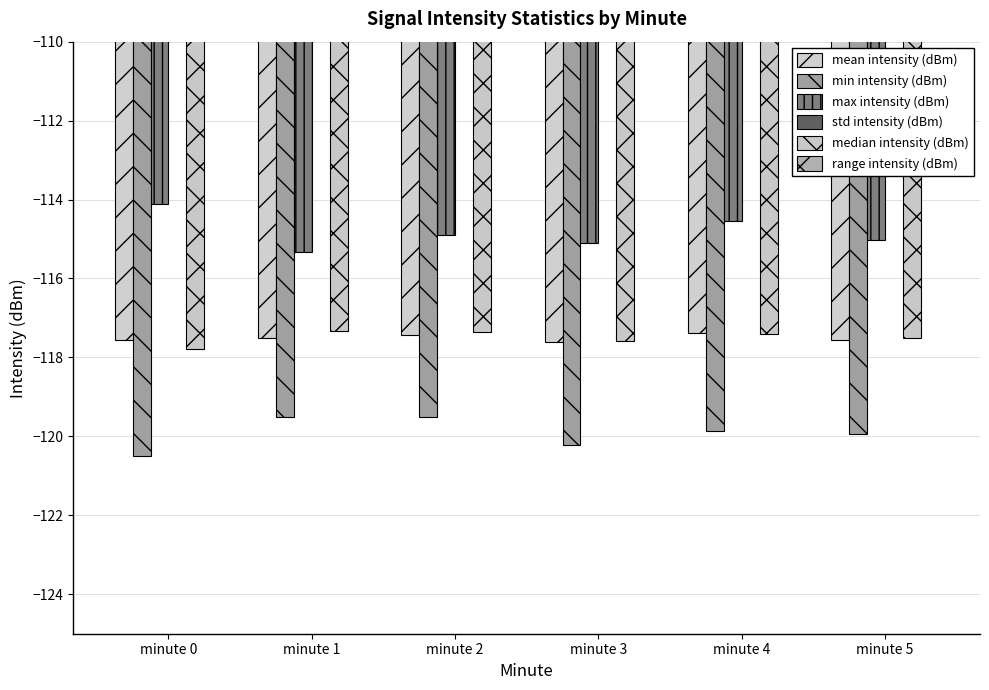

Is it true that max intensity (dBm) equals -115.3 at minute 1?

True